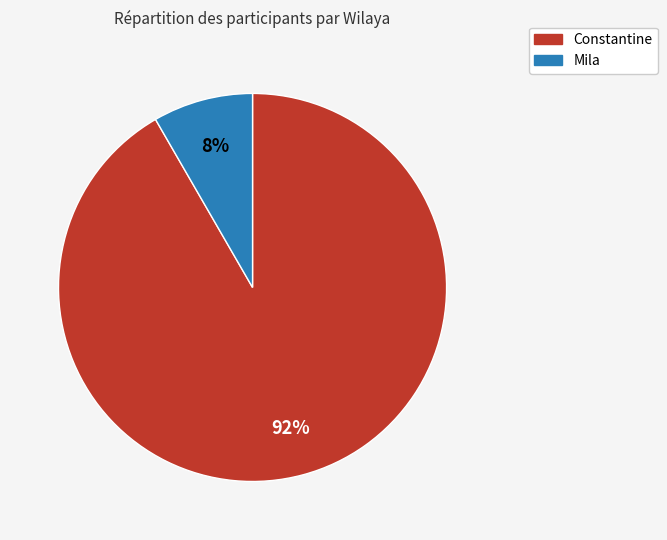

True or false: Mila accounts for 14% of the total.

False